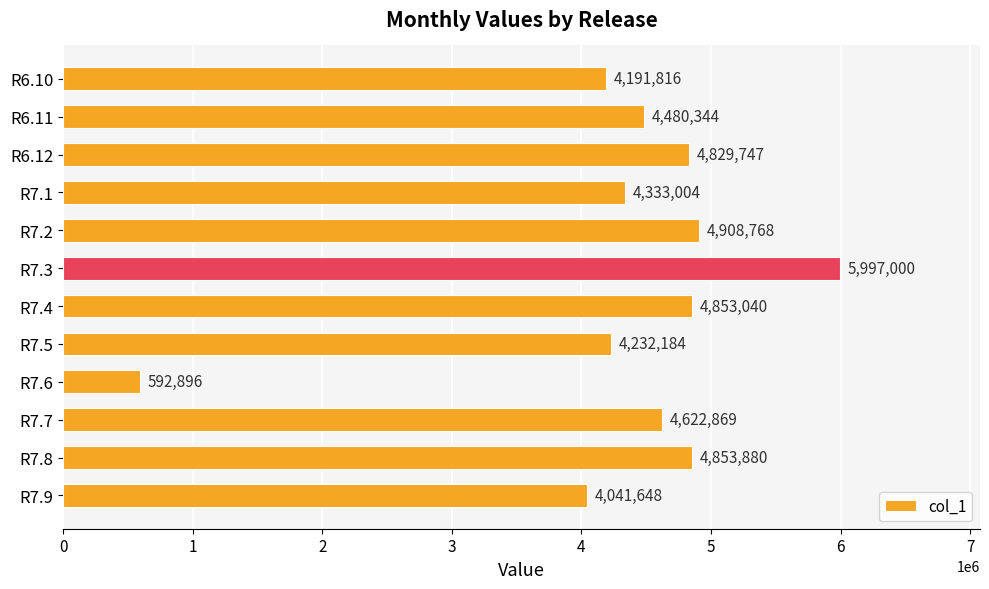

List the labels in order of value, largest first.

R7.3, R7.2, R7.8, R7.4, R6.12, R7.7, R6.11, R7.1, R7.5, R6.10, R7.9, R7.6